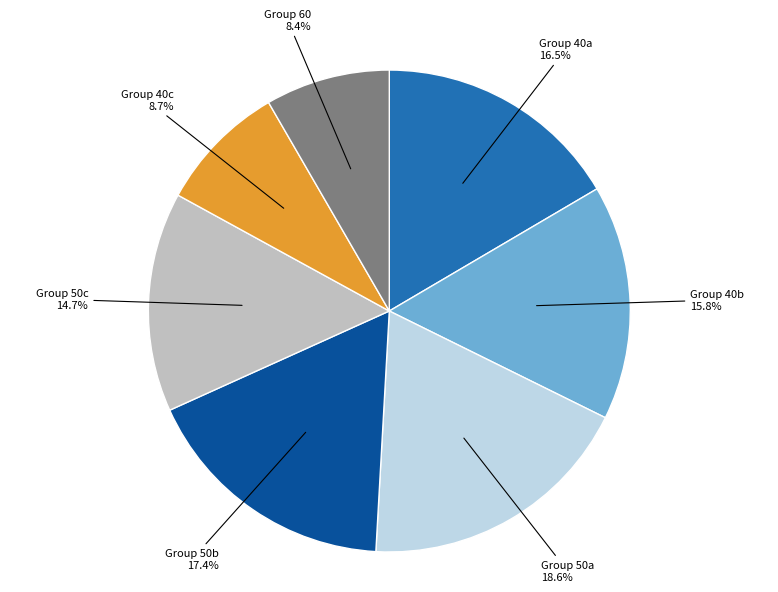

Is there any slice that represents more than half of the pie?

No